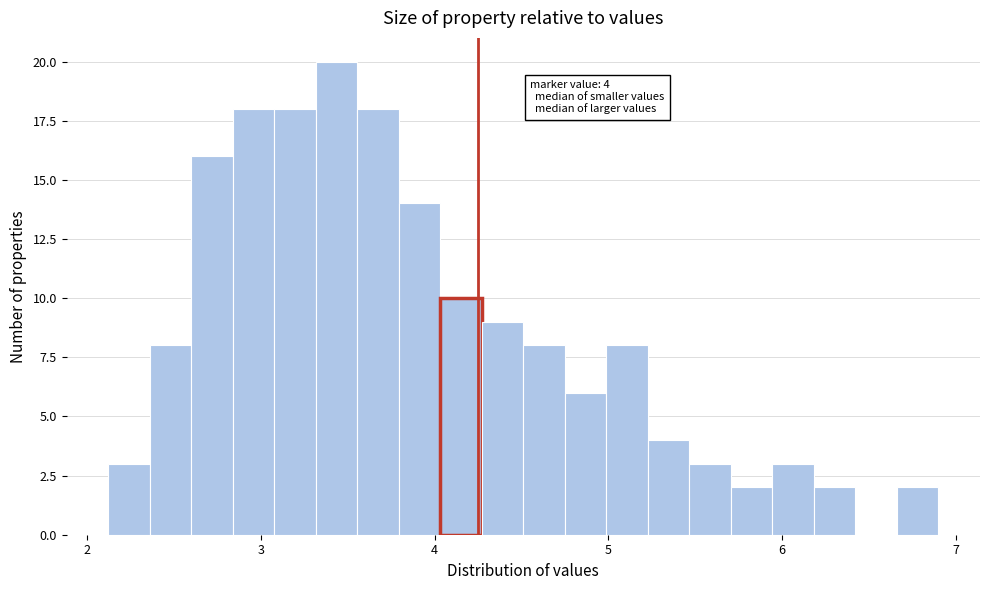

Read against the x-axis, roughly where is the centre of the tallest bar?

3.4